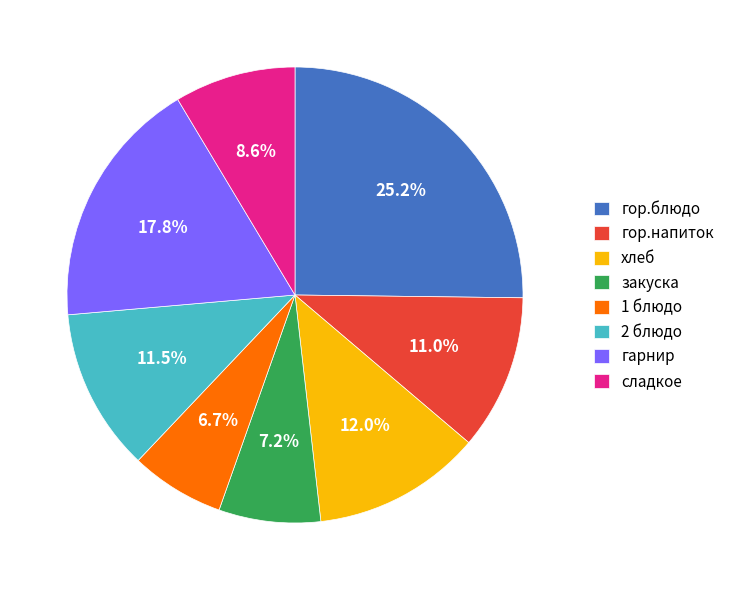

What is the total percentage of гор.напиток and хлеб?

23.0%